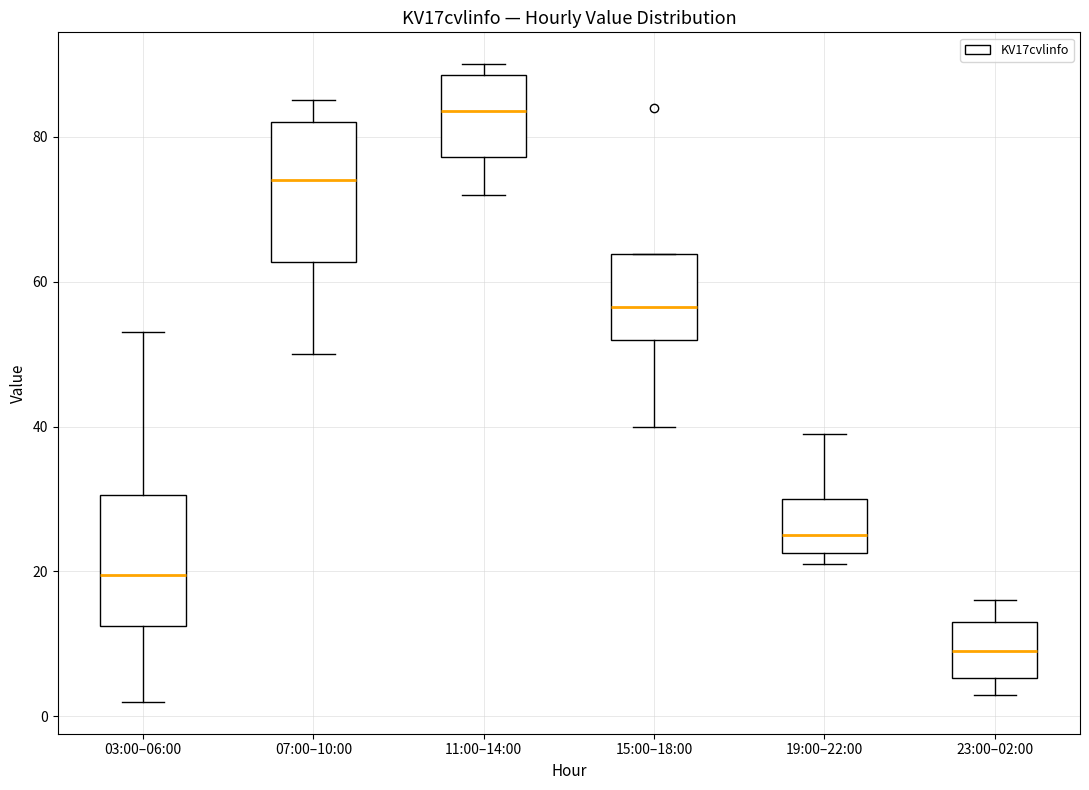

Reading left to right, read every box against the y-axis: the position of its median line, the range the box covers, and the ends of its whiskers. The values are not printed on the chart, so give them approximately, as read against the axis.

03:00–06:00: median 20, box 12 to 30, whiskers 2 to 54
07:00–10:00: median 74, box 62 to 82, whiskers 50 to 86
11:00–14:00: median 84, box 78 to 88, whiskers 72 to 90
15:00–18:00: median 56, box 52 to 64, whiskers 40 to 64
19:00–22:00: median 26, box 22 to 30, whiskers 22 (just below the box's lower edge) to 40
23:00–02:00: median 10, box 6 to 14, whiskers 4 to 16